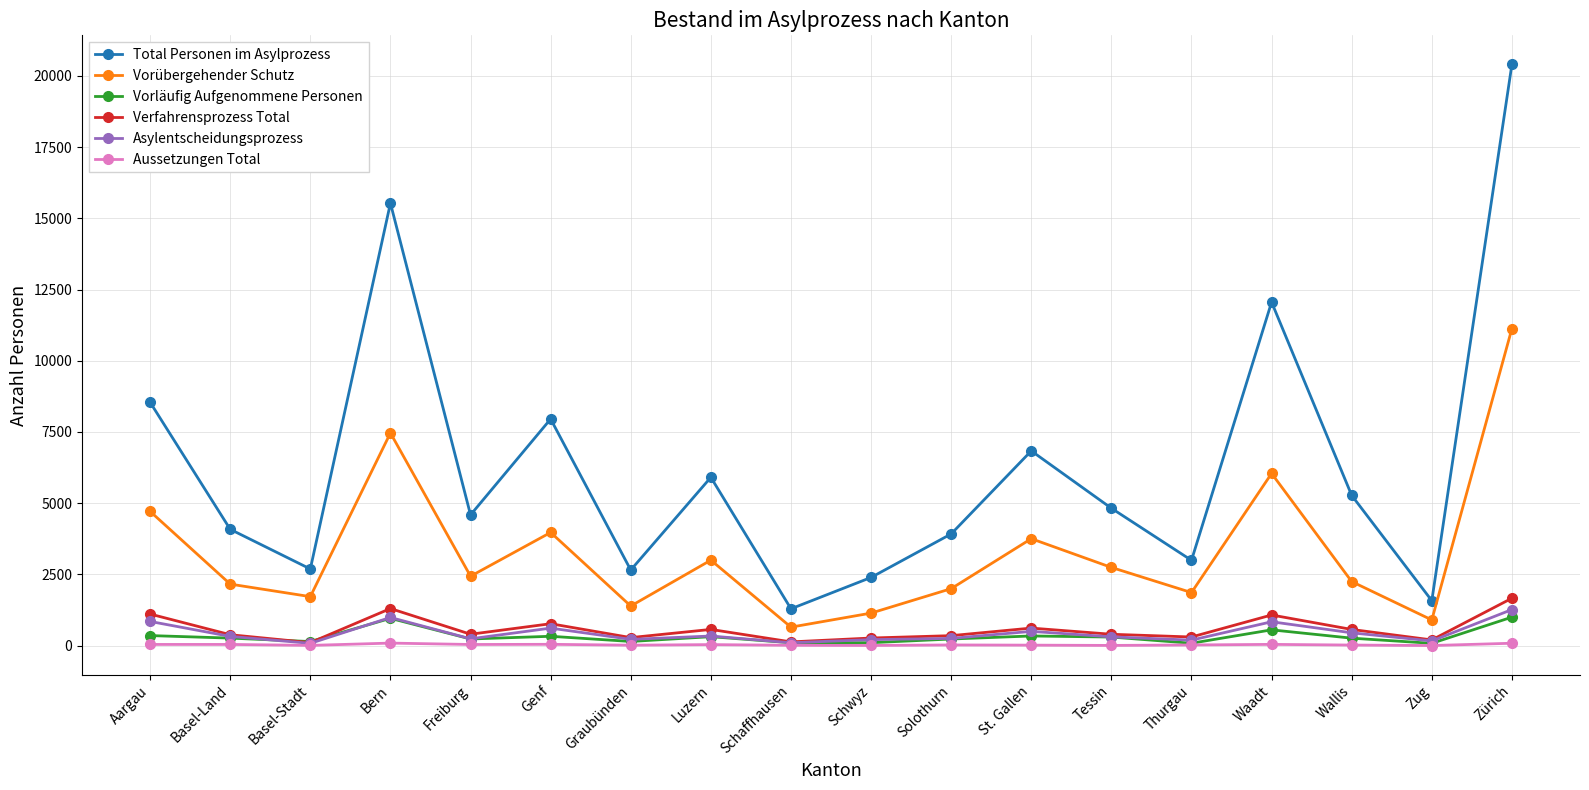

What is the sum of all Aussetzungen Total values?

504